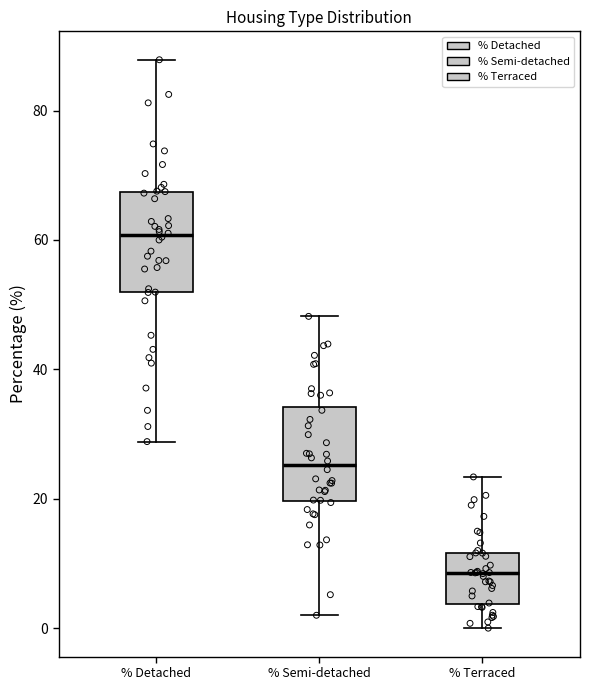

Reading left to right, read every box against the y-axis: the position of its median line, the range the box covers, and the ends of its whiskers. The values are not printed on the chart, so give them approximately, as read against the axis.

% Detached: median 60, box 52 to 68, whiskers 28 to 88
% Semi-detached: median 26, box 20 to 34, whiskers 2 to 48
% Terraced: median 8, box 4 to 12, whiskers 0 to 24